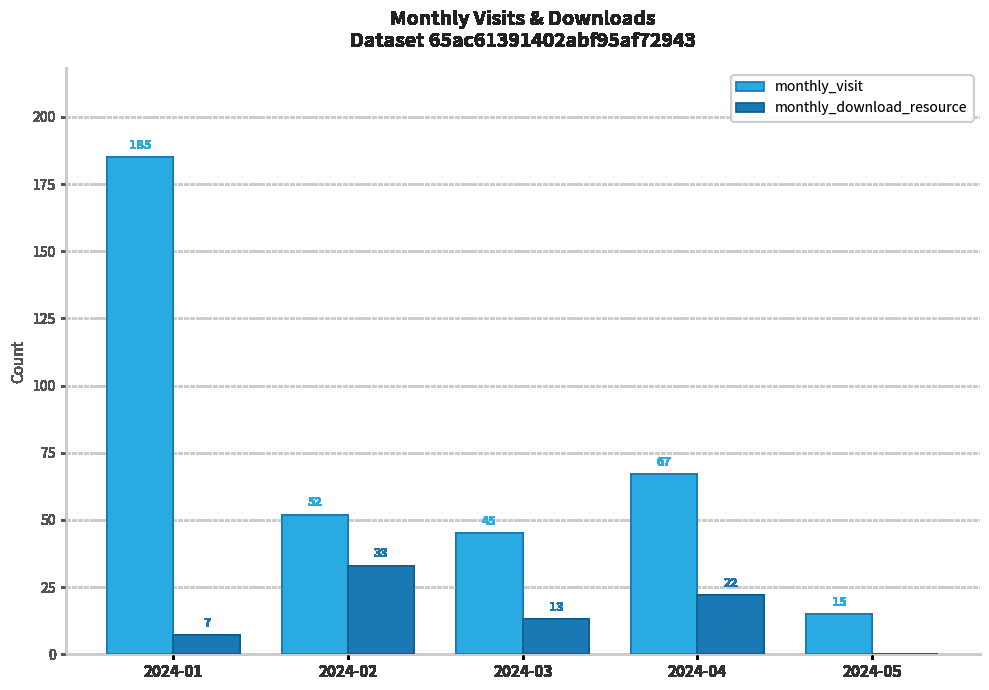

Is the value of monthly_download_resource at 2024-02 greater than the value of monthly_visit at 2024-04?

No